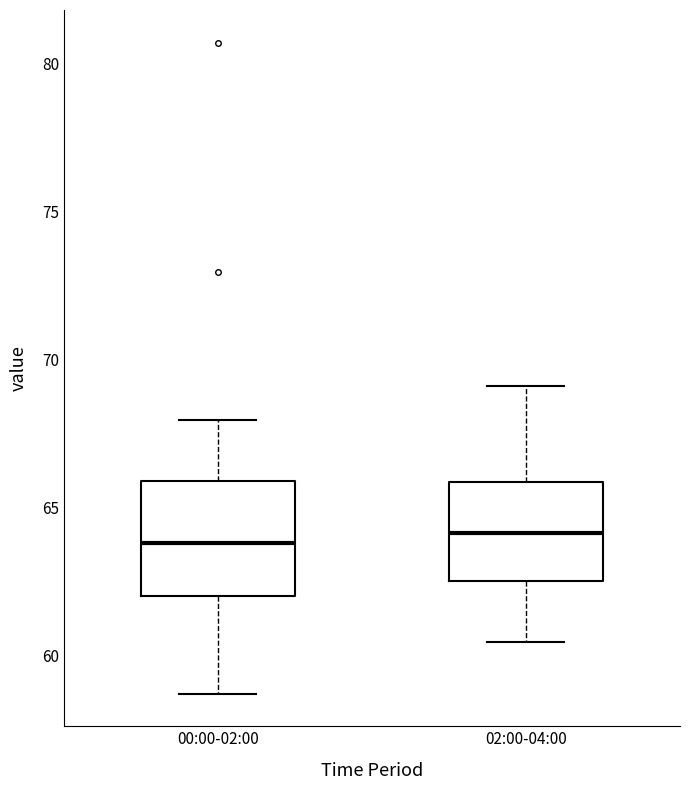

Reading left to right, transcribe this box plot: for each box, give where its median line is, the range the box spans, and where its two whiskers end, as read against the y-axis. The values are not printed on the chart, so give them approximately, as read against the axis.

00:00-02:00: median 64.0, box 62.0 to 66.0, whiskers 58.5 to 68.0
02:00-04:00: median 64.0, box 62.5 to 66.0, whiskers 60.5 to 69.0